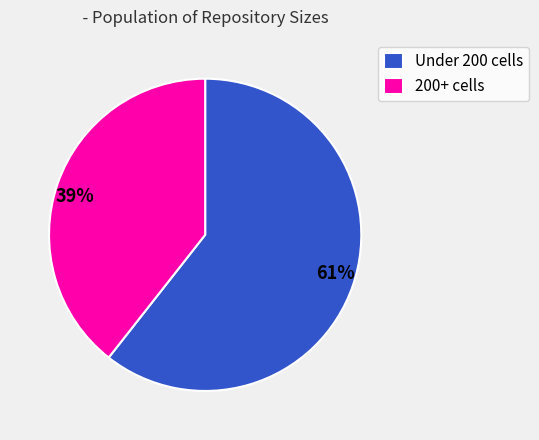

To the nearest percent, what is the average slice percentage?

50%